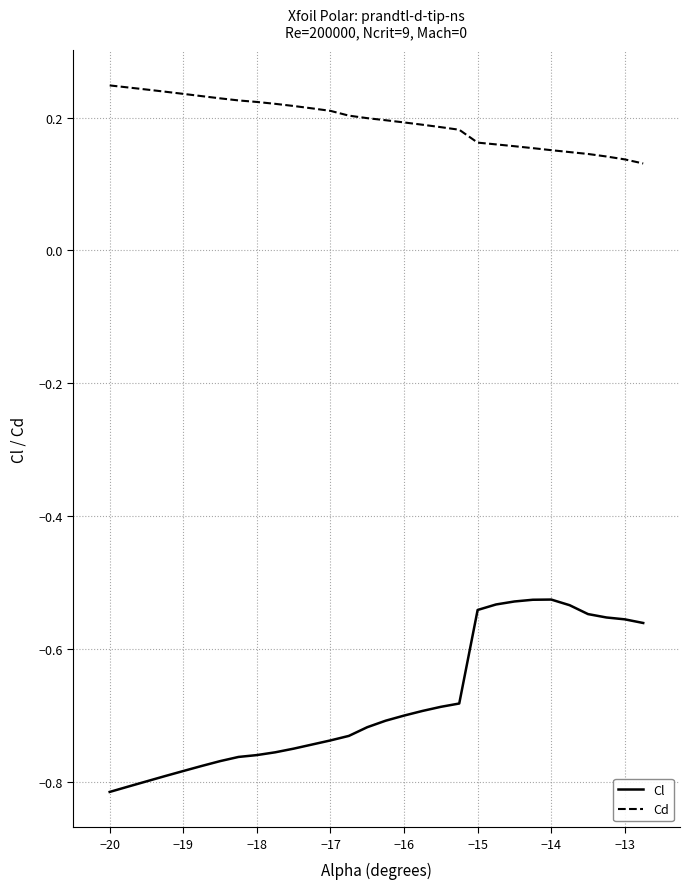

Which series has the largest total across all categories?

Cd